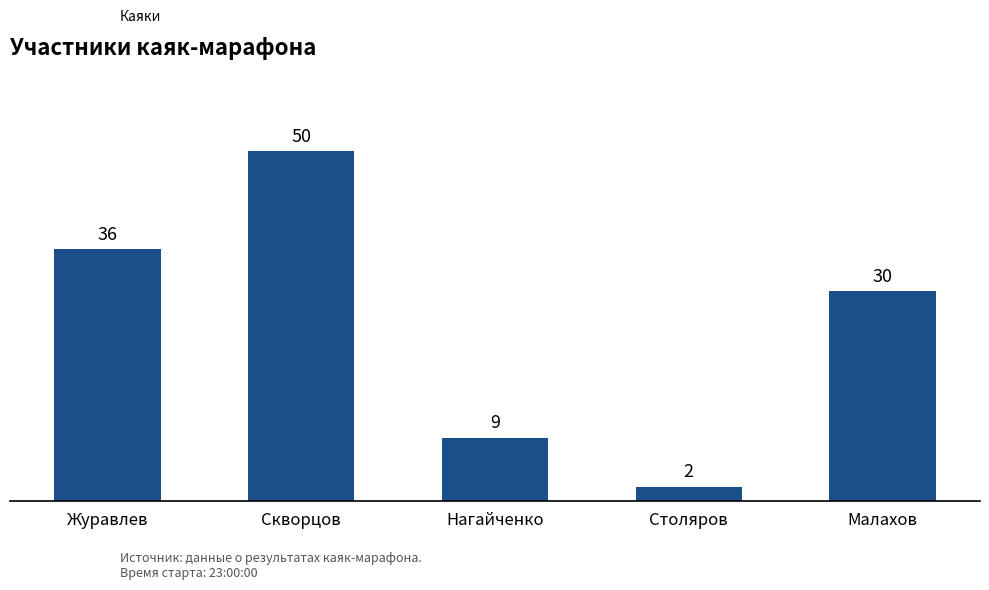

Read the value at Малахов.

30